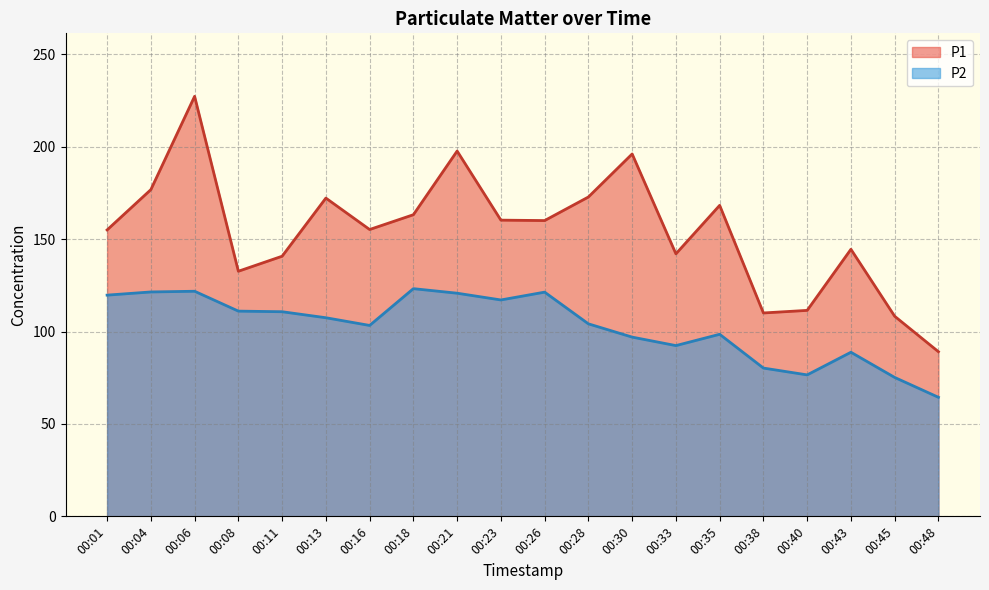

Where is the first local maximum for P1?

00:06